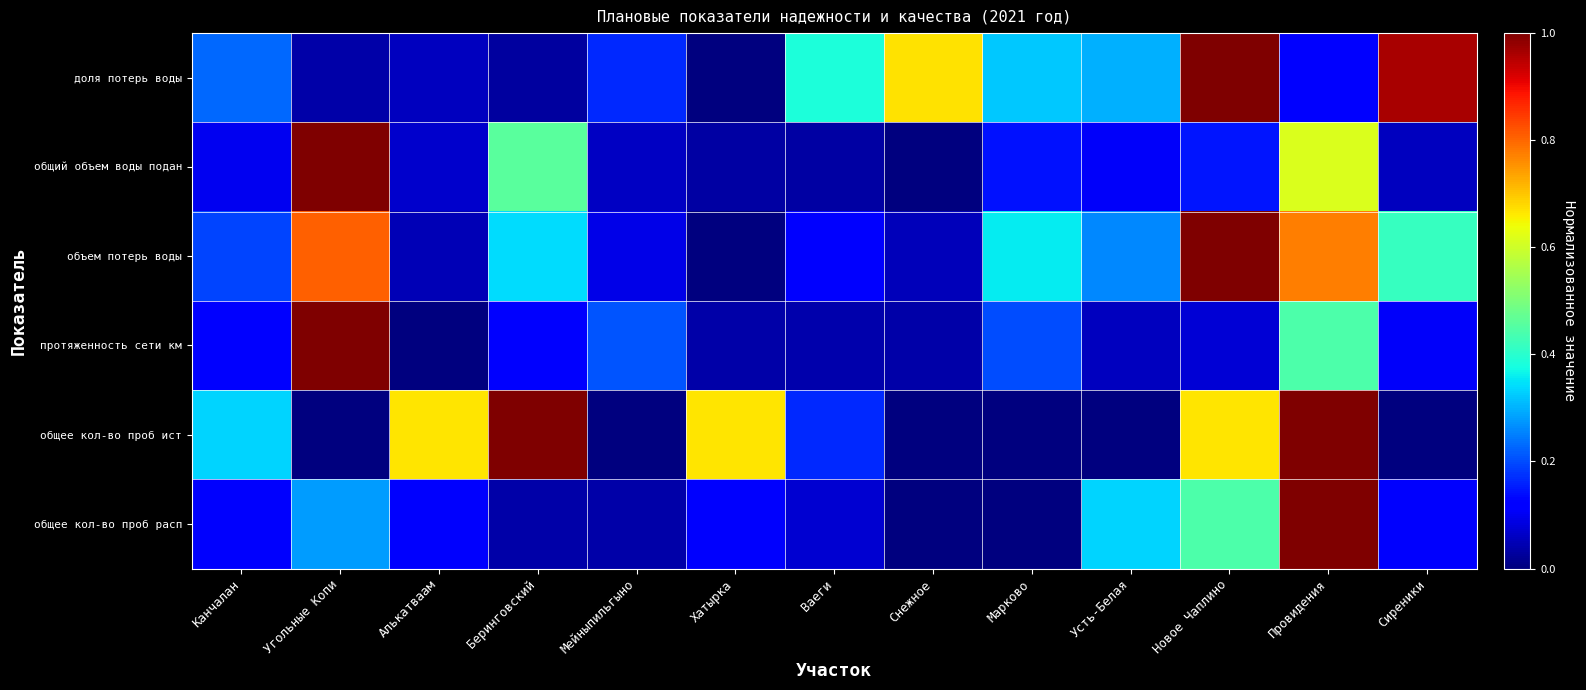

Which category has the lowest value across all series?

Хатырка